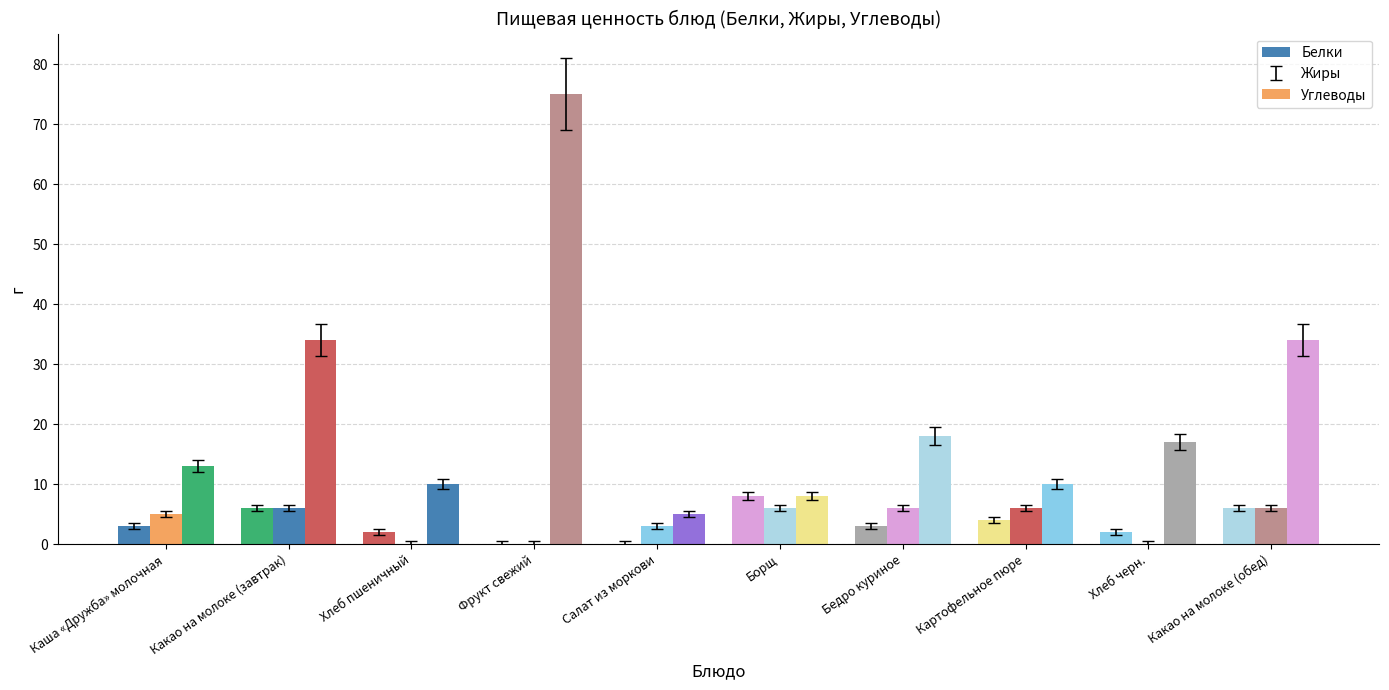

Read the Белки value at Борщ.

8.6